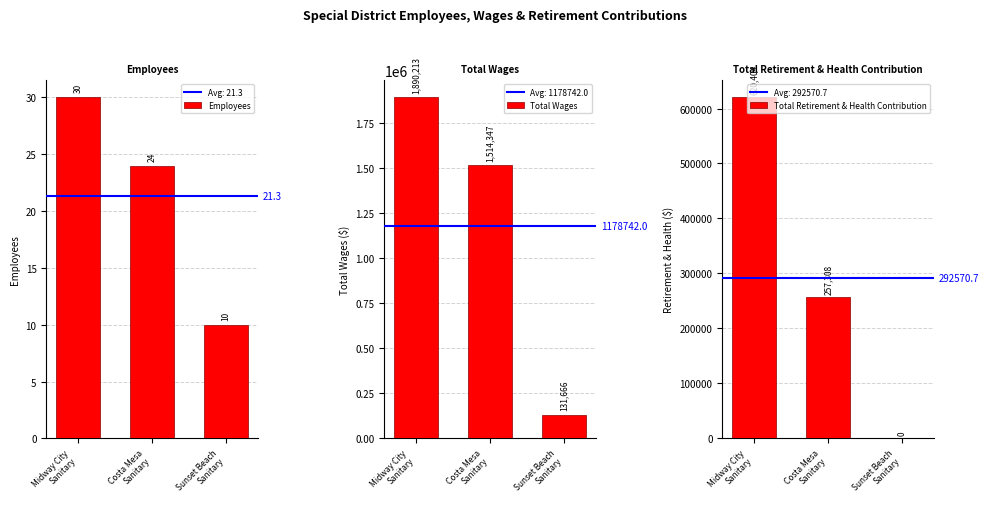

What is the difference between the maximum and second lowest values in the Total Wages series?

375866